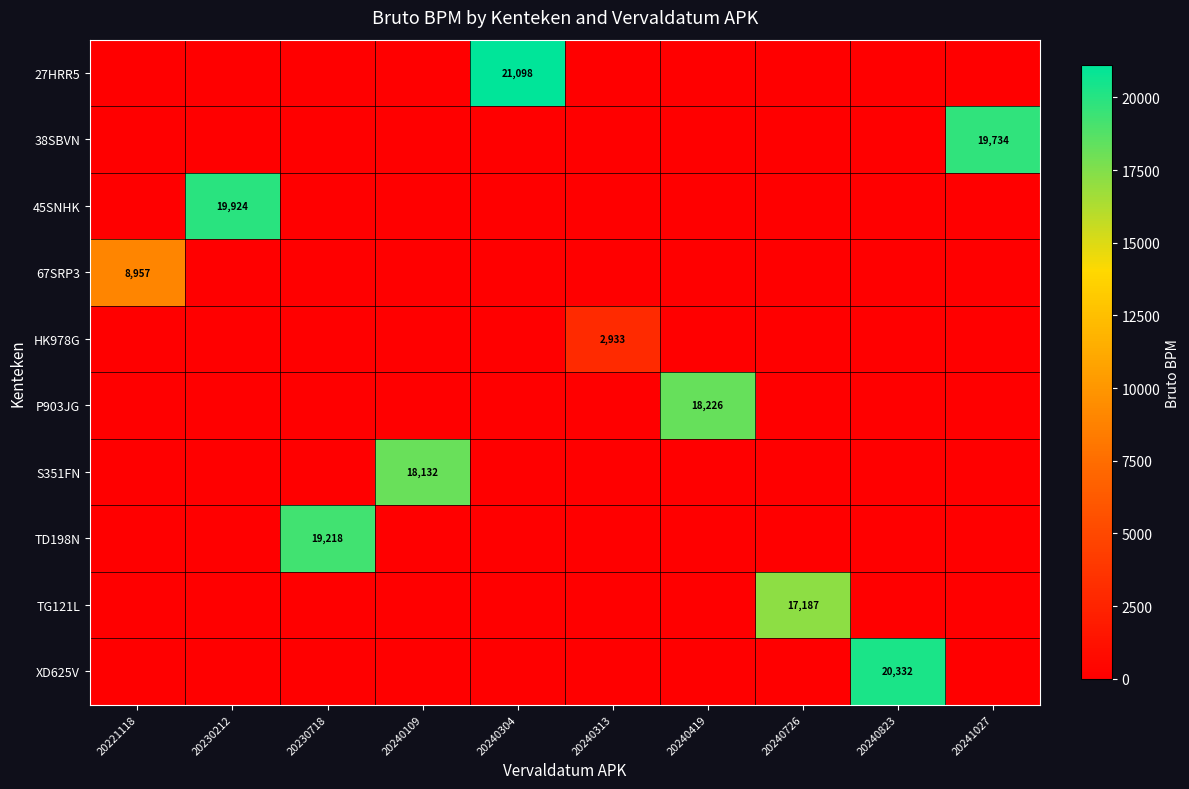

Rank the series by their maximum value, from lowest to highest.

HK978G, 67SRP3, TG121L, S351FN, P903JG, TD198N, 38SBVN, 45SNHK, XD625V, 27HRR5